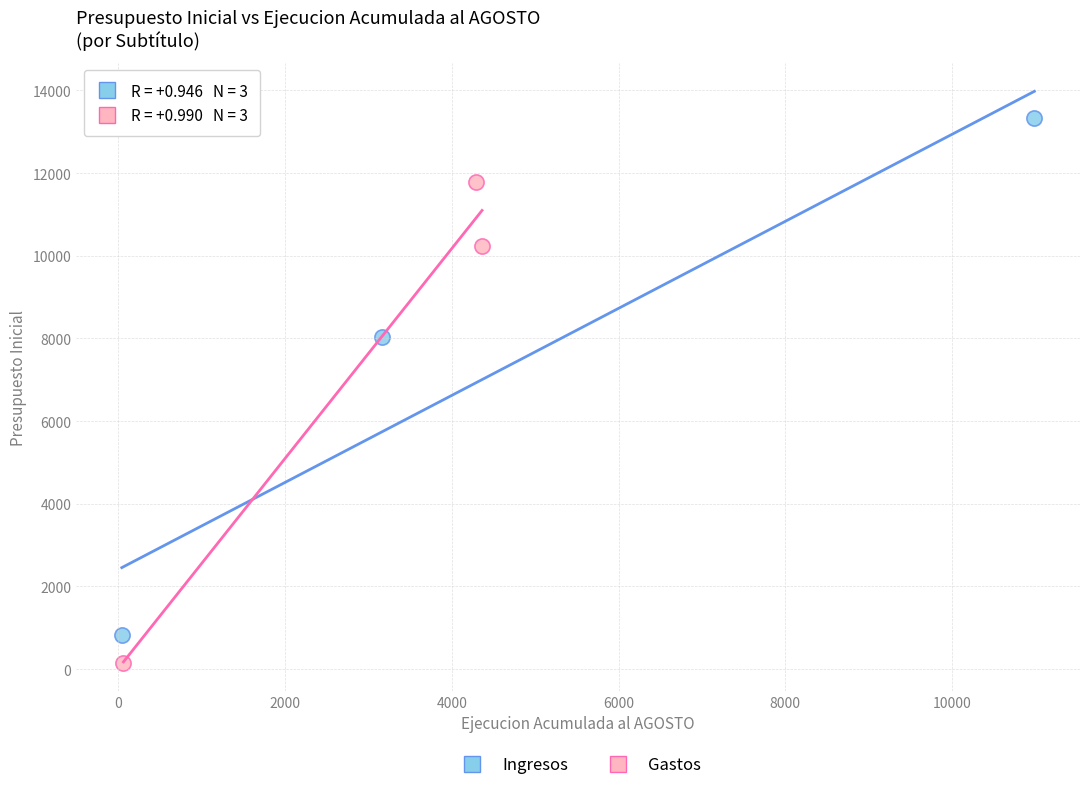

What are all the series names shown in the legend?

Ingresos, Gastos